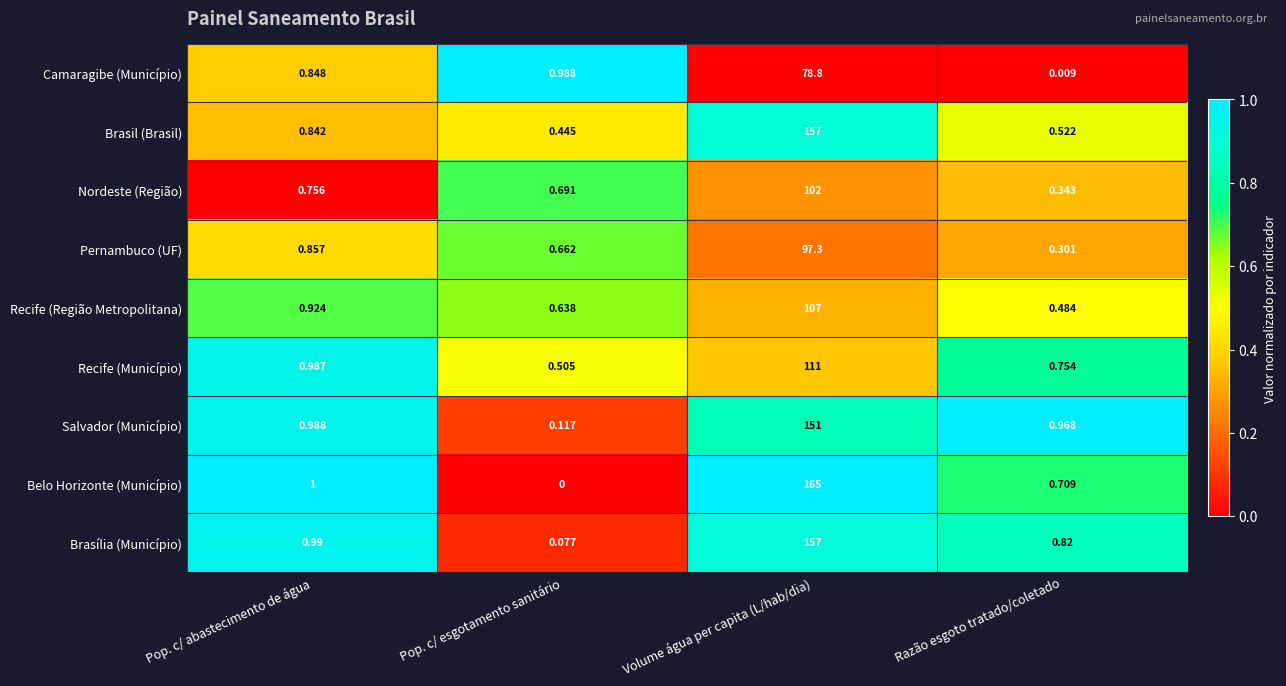

Which series has the largest total across all categories?

Belo Horizonte (Município)